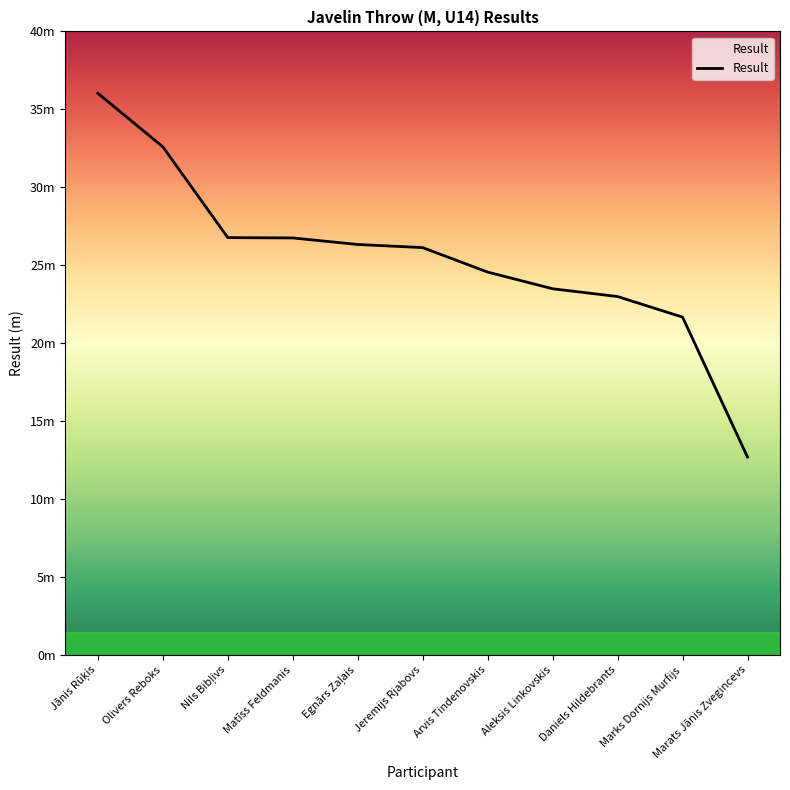

What is the average value?

25.5